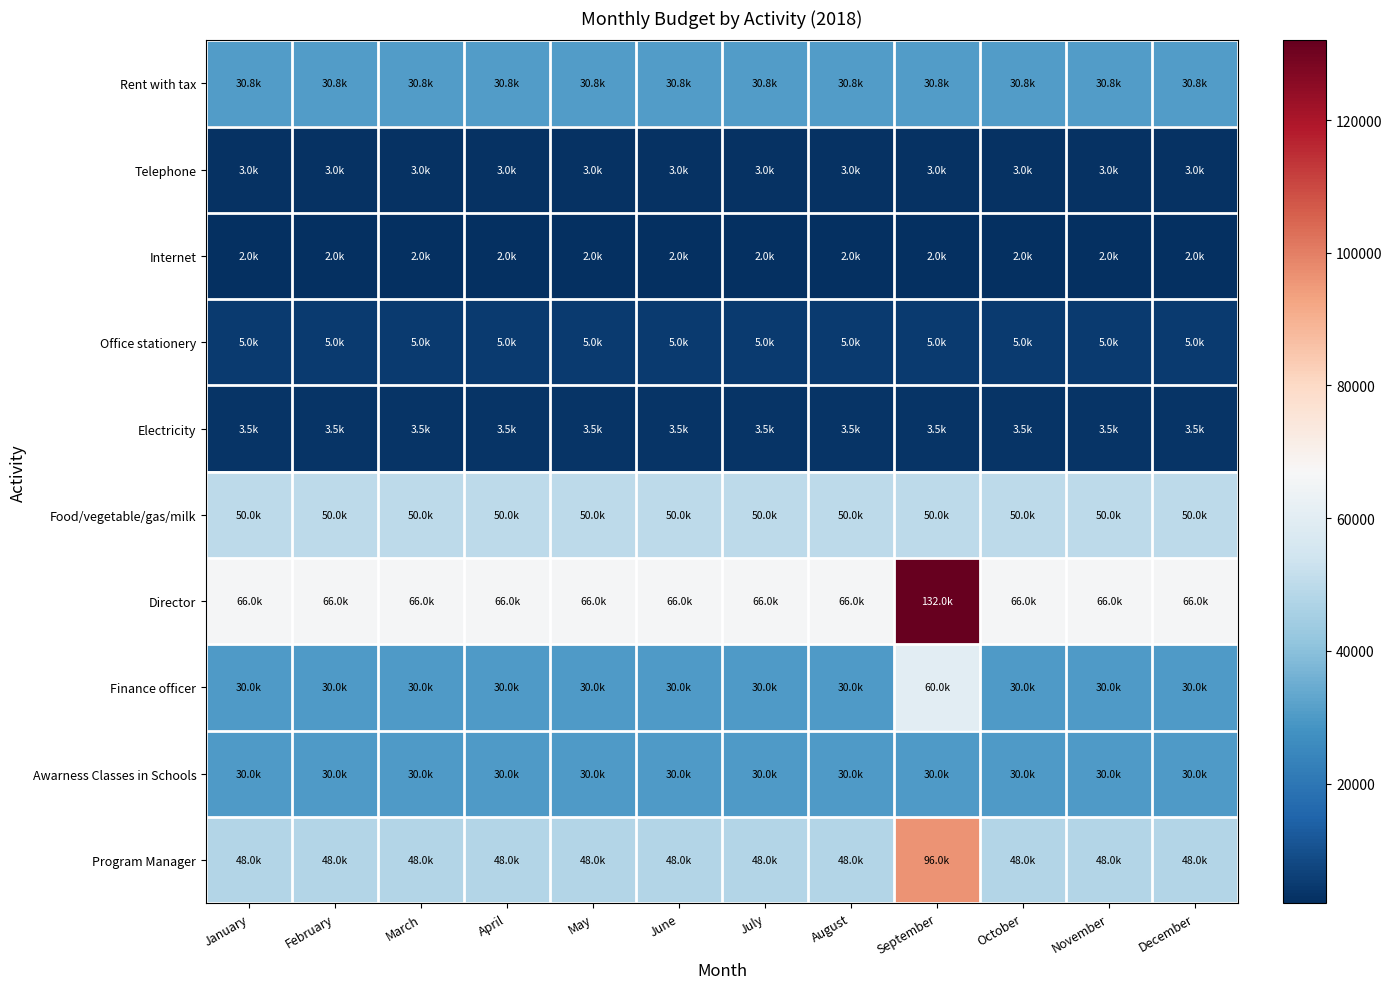

Reading right to left, transcribe all the data shown in this chart.

Rent with tax: December=30800	November=30800	October=30800	September=30800	August=30800	July=30800	June=30800	May=30800	April=30800	March=30800	February=30800	January=30800
Telephone: December=3000	November=3000	October=3000	September=3000	August=3000	July=3000	June=3000	May=3000	April=3000	March=3000	February=3000	January=3000
Internet: December=2000	November=2000	October=2000	September=2000	August=2000	July=2000	June=2000	May=2000	April=2000	March=2000	February=2000	January=2000
Office stationery: December=5000	November=5000	October=5000	September=5000	August=5000	July=5000	June=5000	May=5000	April=5000	March=5000	February=5000	January=5000
Electricity: December=3500	November=3500	October=3500	September=3500	August=3500	July=3500	June=3500	May=3500	April=3500	March=3500	February=3500	January=3500
Food/vegetable/gas/milk: December=50000	November=50000	October=50000	September=50000	August=50000	July=50000	June=50000	May=50000	April=50000	March=50000	February=50000	January=50000
Director: December=66000	November=66000	October=66000	September=132000	August=66000	July=66000	June=66000	May=66000	April=66000	March=66000	February=66000	January=66000
Finance officer: December=30000	November=30000	October=30000	September=60000	August=30000	July=30000	June=30000	May=30000	April=30000	March=30000	February=30000	January=30000
Awarness Classes in Schools: December=30000	November=30000	October=30000	September=30000	August=30000	July=30000	June=30000	May=30000	April=30000	March=30000	February=30000	January=30000
Program Manager: December=48000	November=48000	October=48000	September=96000	August=48000	July=48000	June=48000	May=48000	April=48000	March=48000	February=48000	January=48000